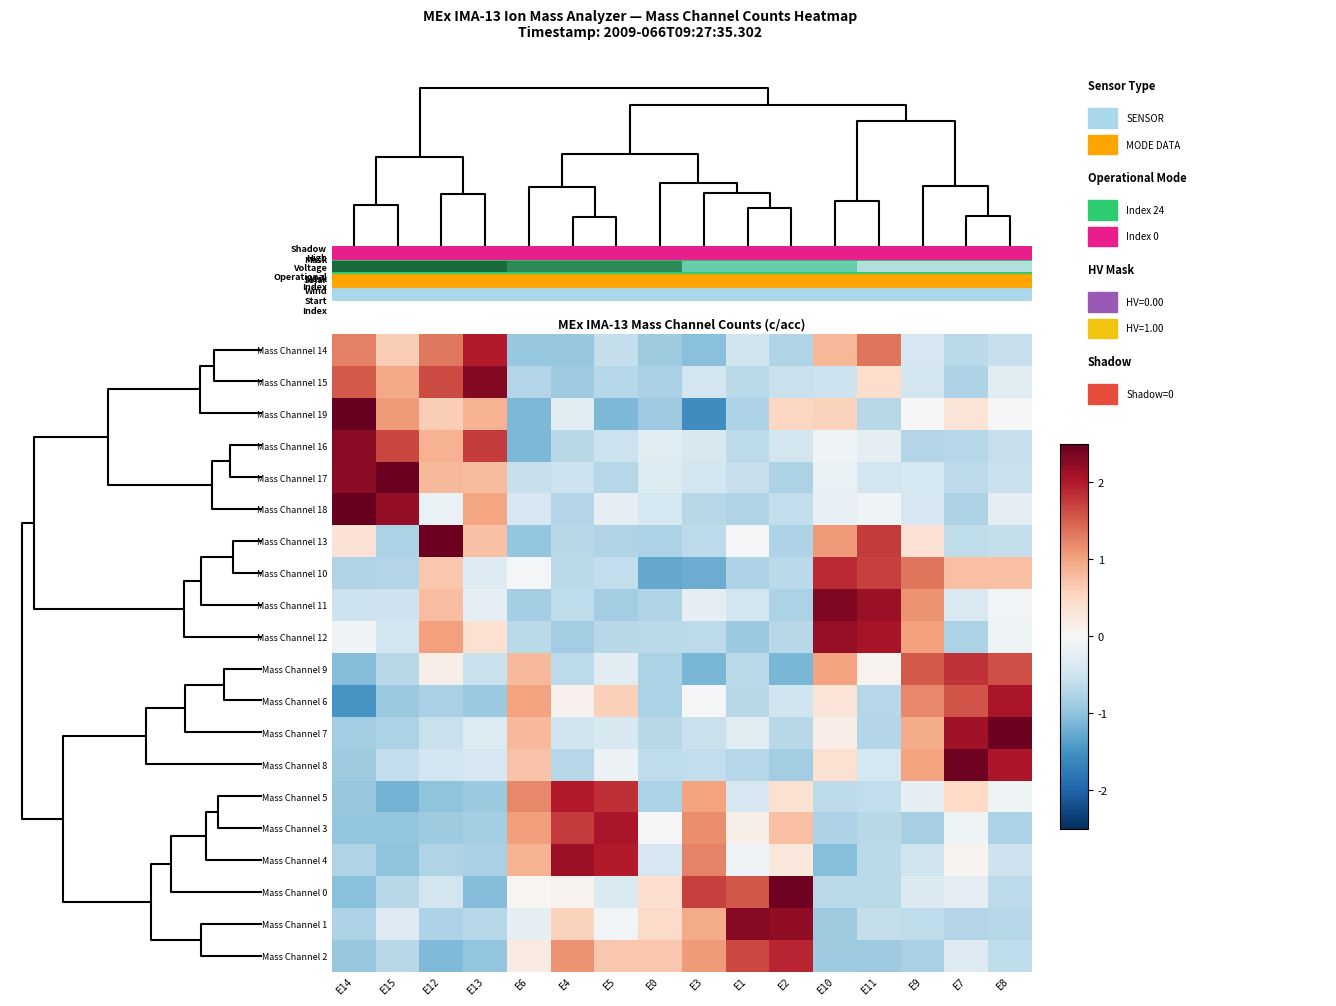

How many values in the Mass Channel 3 series are below 0?

10